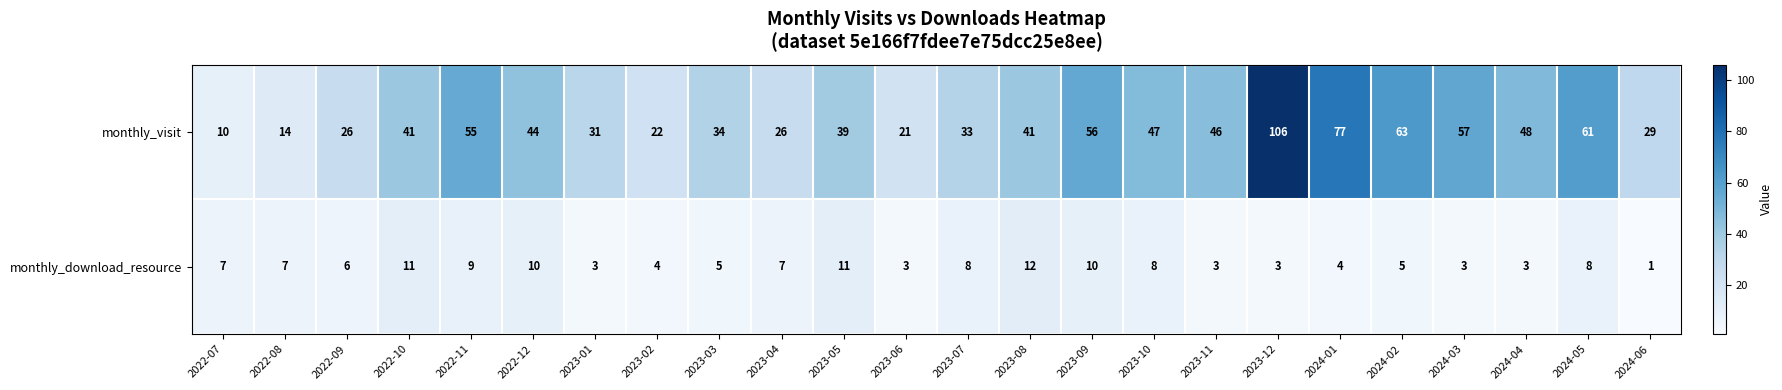

The value of monthly_visit at 2023-01 is 31. True or false?

True